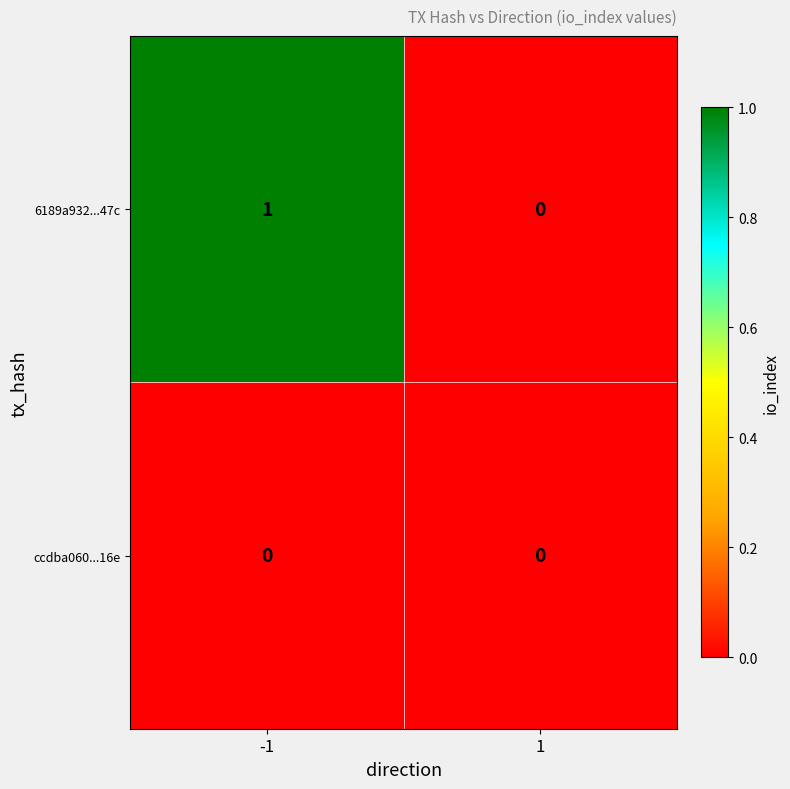

Is the value of ccdba060...16e at 1 greater than the value of 6189a932...47c at -1?

No